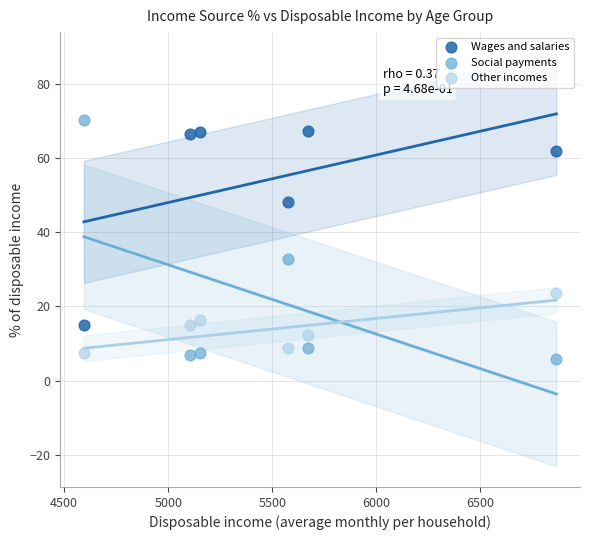

Which series has the widest spread of Y values?

Social payments